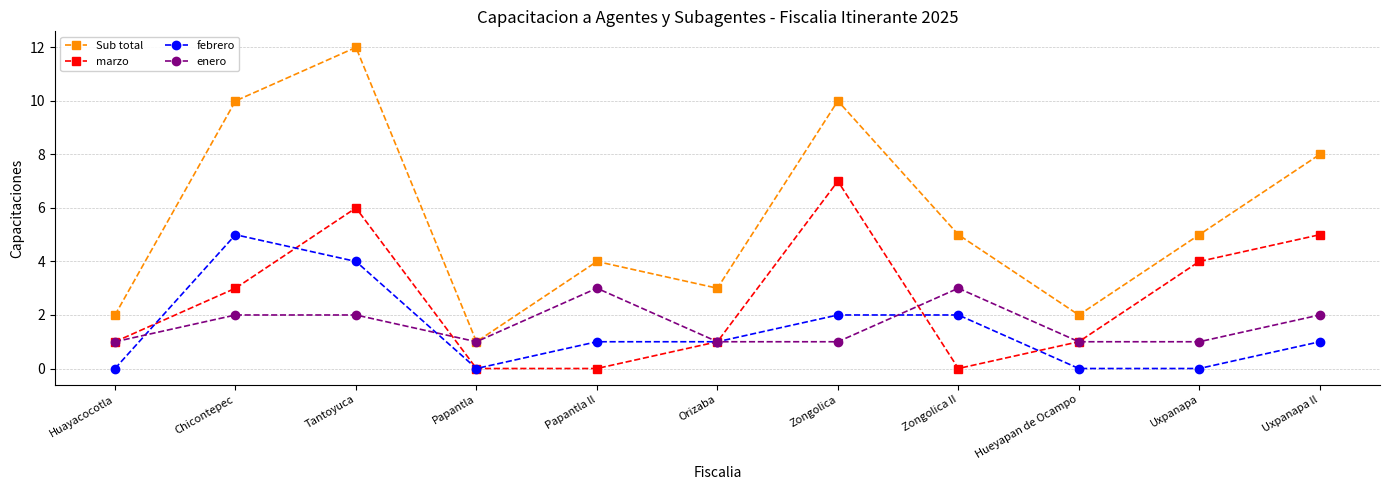

Where is the first local minimum for febrero?

Papantla